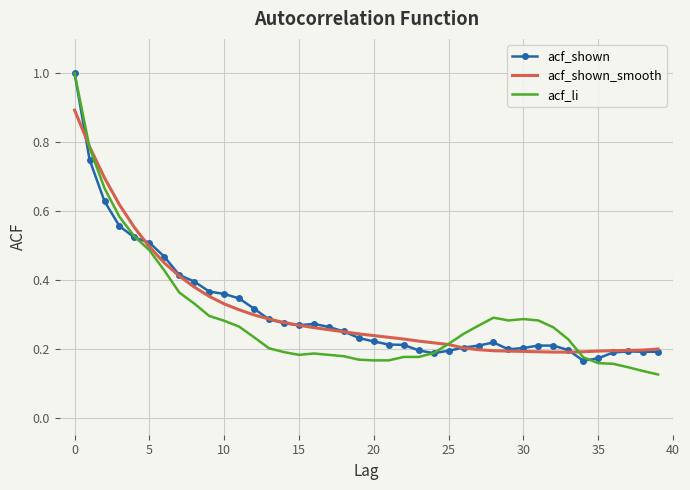

Which series has the widest spread of values?

acf_li